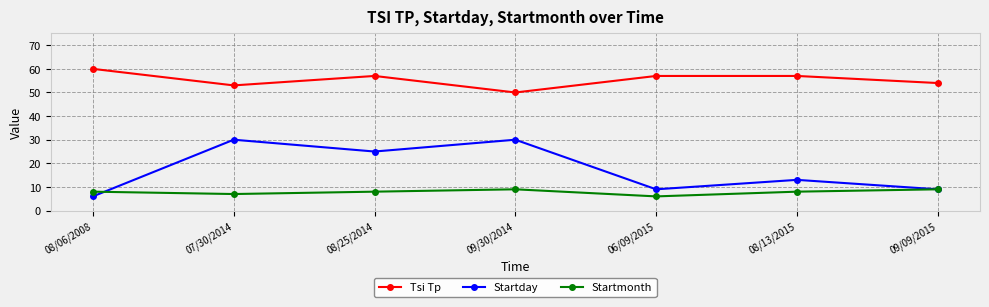

Which series has the largest range (max minus min)?

Startday